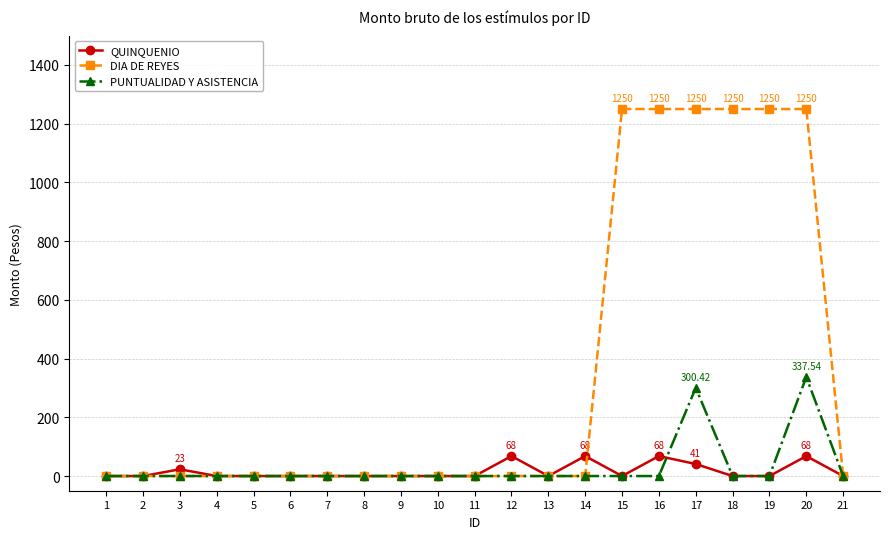

Count the number of categories in the chart.

21